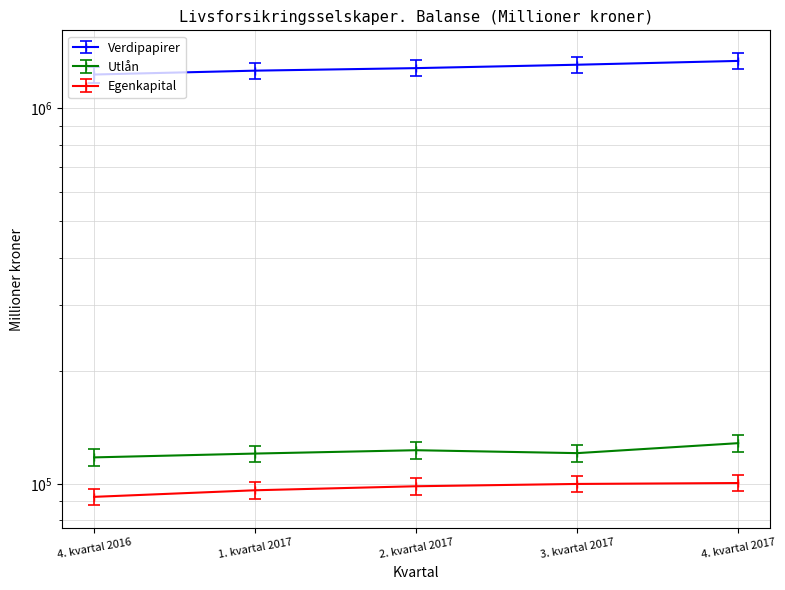

True or false: Verdipapirer has more than 2 interior local peaks.

False